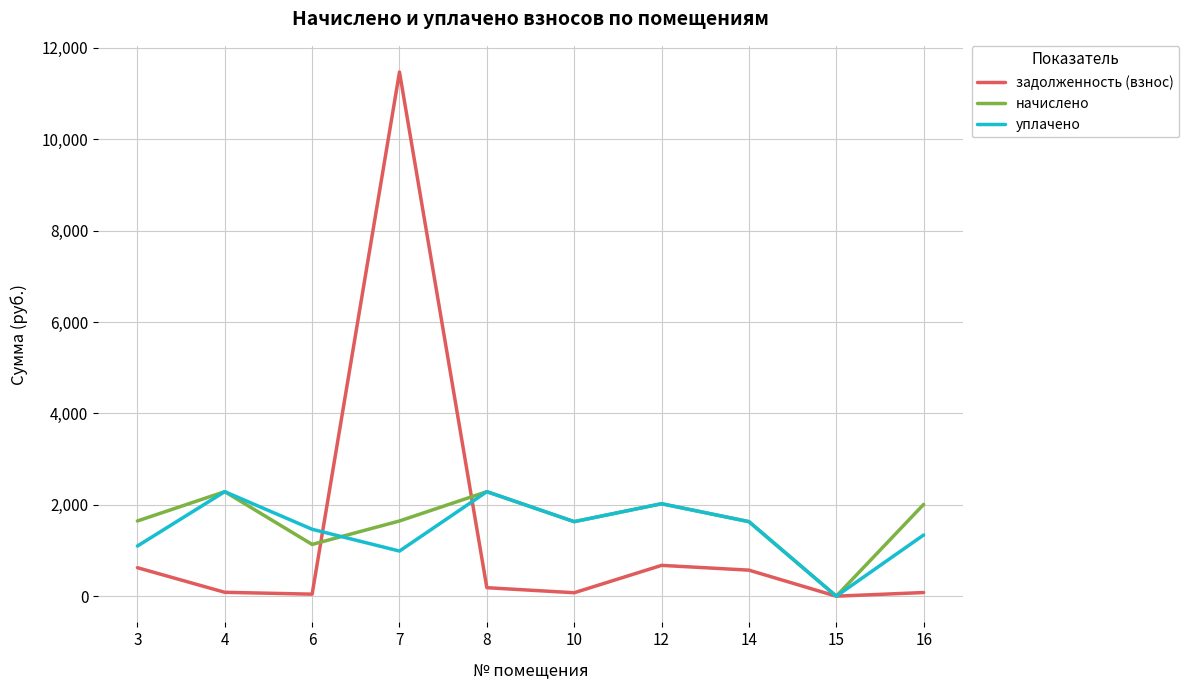

What is the difference between the maximum and minimum values in the задолженность (взнос) series?

11472.7